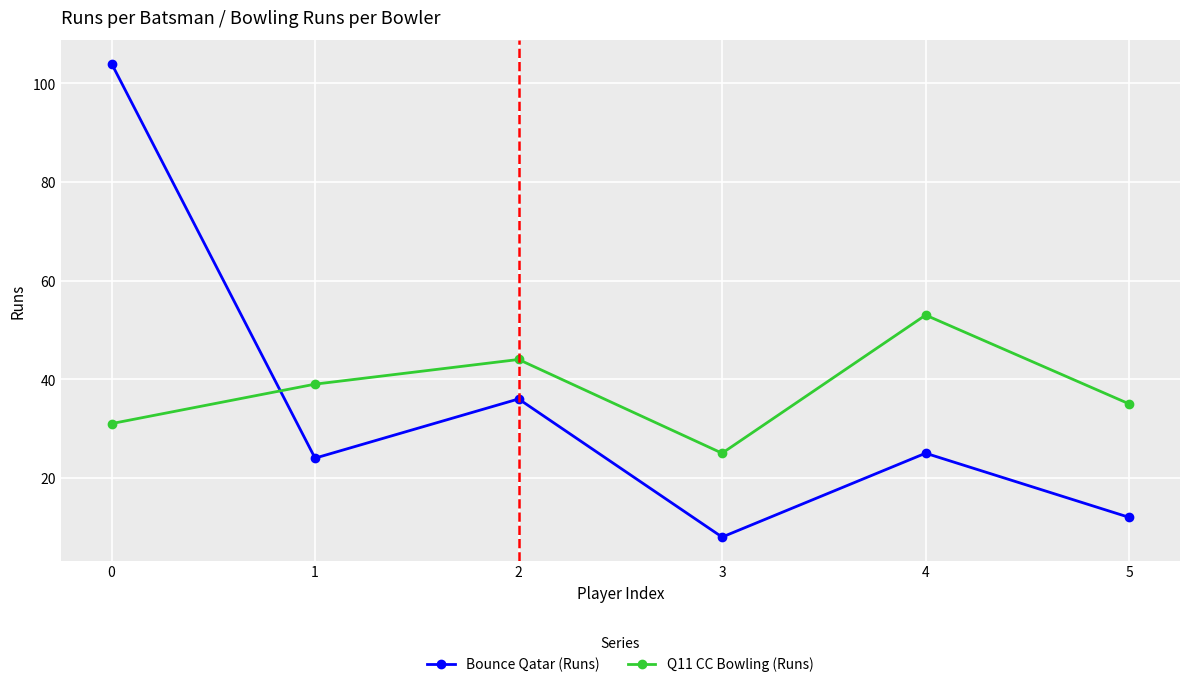

Which series has the largest total across all categories?

Q11 CC Bowling (Runs)